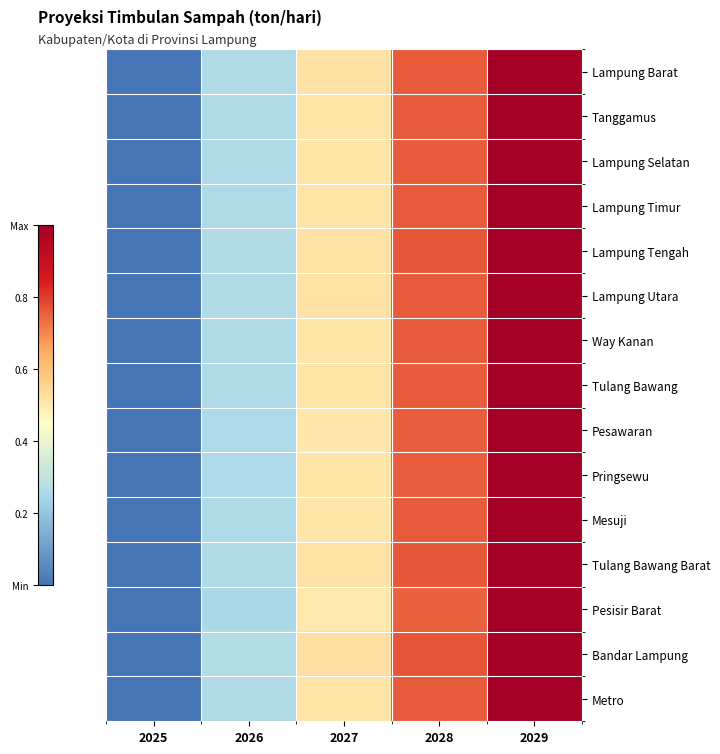

Reading right to left, what are all the values shown in this chart?

Lampung Barat: 2029=1.0	2028=0.8	2027=0.5	2026=0.3	2025=0.0
Tanggamus: 2029=1.0	2028=0.8	2027=0.5	2026=0.3	2025=0.0
Lampung Selatan: 2029=1.0	2028=0.8	2027=0.5	2026=0.3	2025=0.0
Lampung Timur: 2029=1.0	2028=0.8	2027=0.5	2026=0.3	2025=0.0
Lampung Tengah: 2029=1.0	2028=0.8	2027=0.5	2026=0.3	2025=0.0
Lampung Utara: 2029=1.0	2028=0.8	2027=0.5	2026=0.3	2025=0.0
Way Kanan: 2029=1.0	2028=0.8	2027=0.5	2026=0.3	2025=0.0
Tulang Bawang: 2029=1.0	2028=0.8	2027=0.5	2026=0.3	2025=0.0
Pesawaran: 2029=1.0	2028=0.8	2027=0.5	2026=0.3	2025=0.0
Pringsewu: 2029=1.0	2028=0.8	2027=0.5	2026=0.3	2025=0.0
Mesuji: 2029=1.0	2028=0.8	2027=0.5	2026=0.3	2025=0.0
Tulang Bawang Barat: 2029=1.0	2028=0.8	2027=0.5	2026=0.3	2025=0.0
Pesisir Barat: 2029=1.0	2028=0.8	2027=0.5	2026=0.3	2025=0.0
Bandar Lampung: 2029=1.0	2028=0.8	2027=0.5	2026=0.3	2025=0.0
Metro: 2029=1.0	2028=0.8	2027=0.5	2026=0.3	2025=0.0